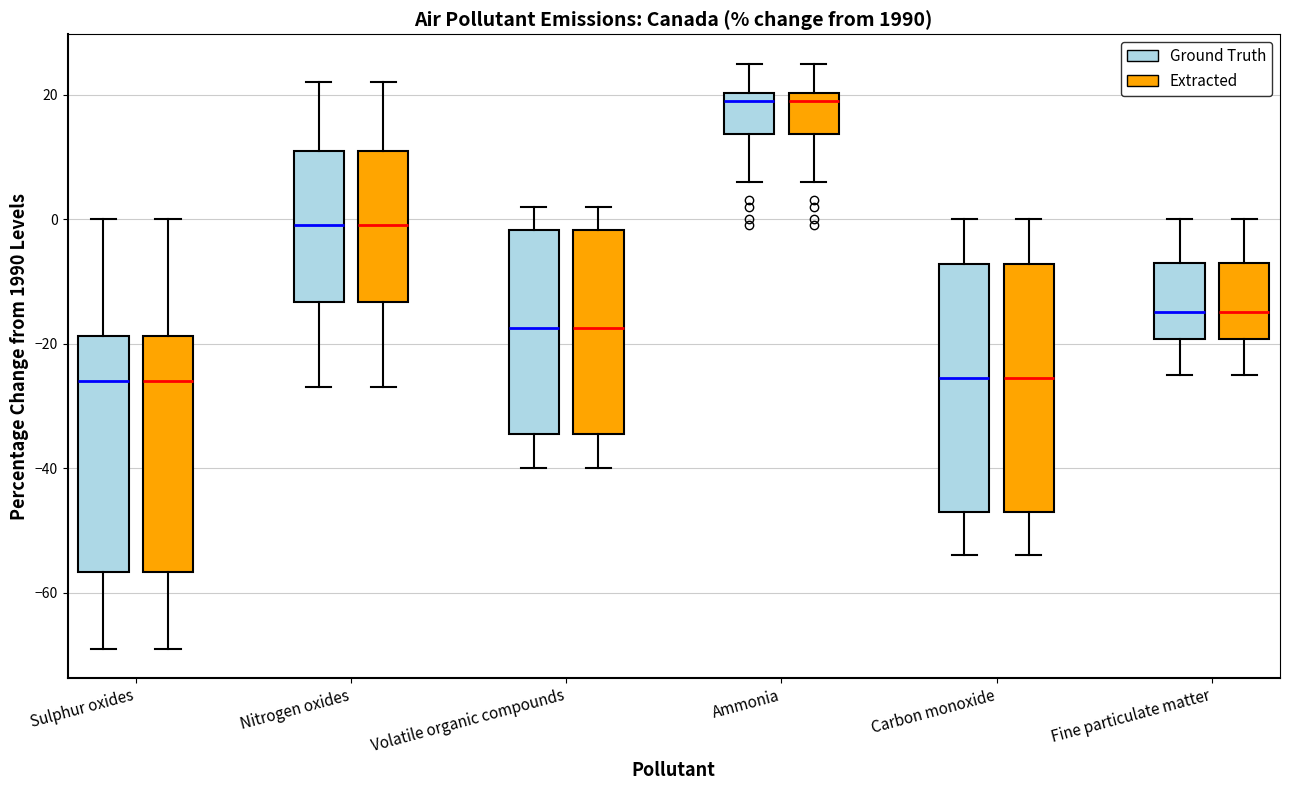

Where does the upper whisker of the box for Nitrogen oxides (Ground Truth) end on the y-axis? The values are not printed on the chart, so give them approximately, as read against the axis.

22